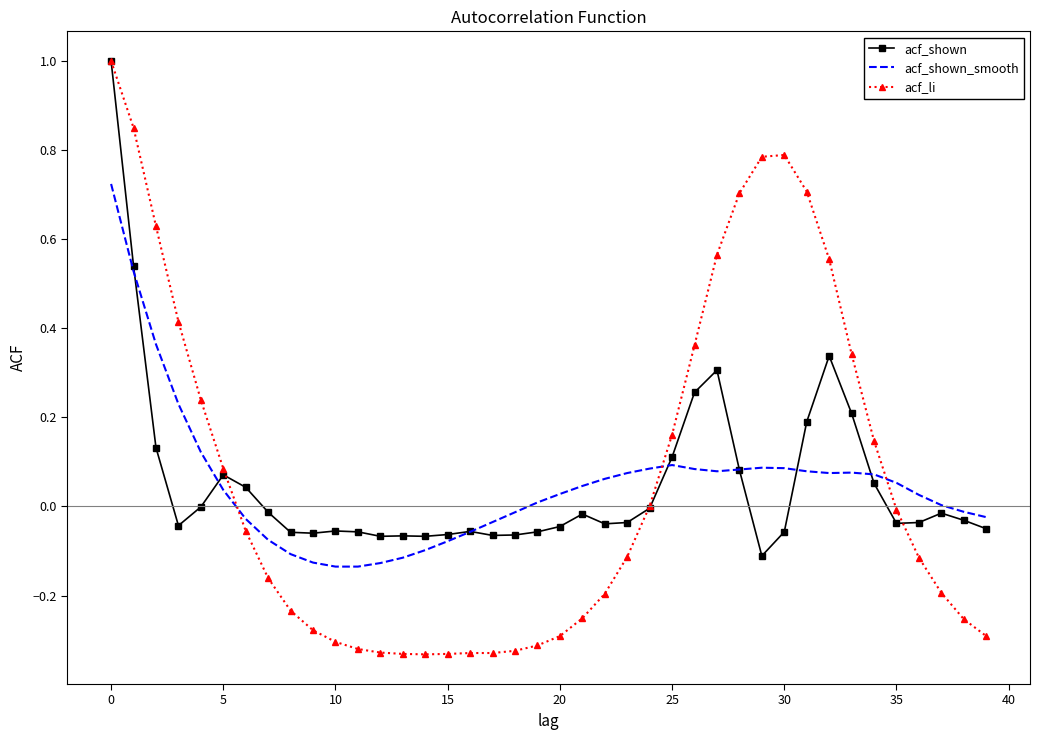

What is the greatest value displayed?

1.0